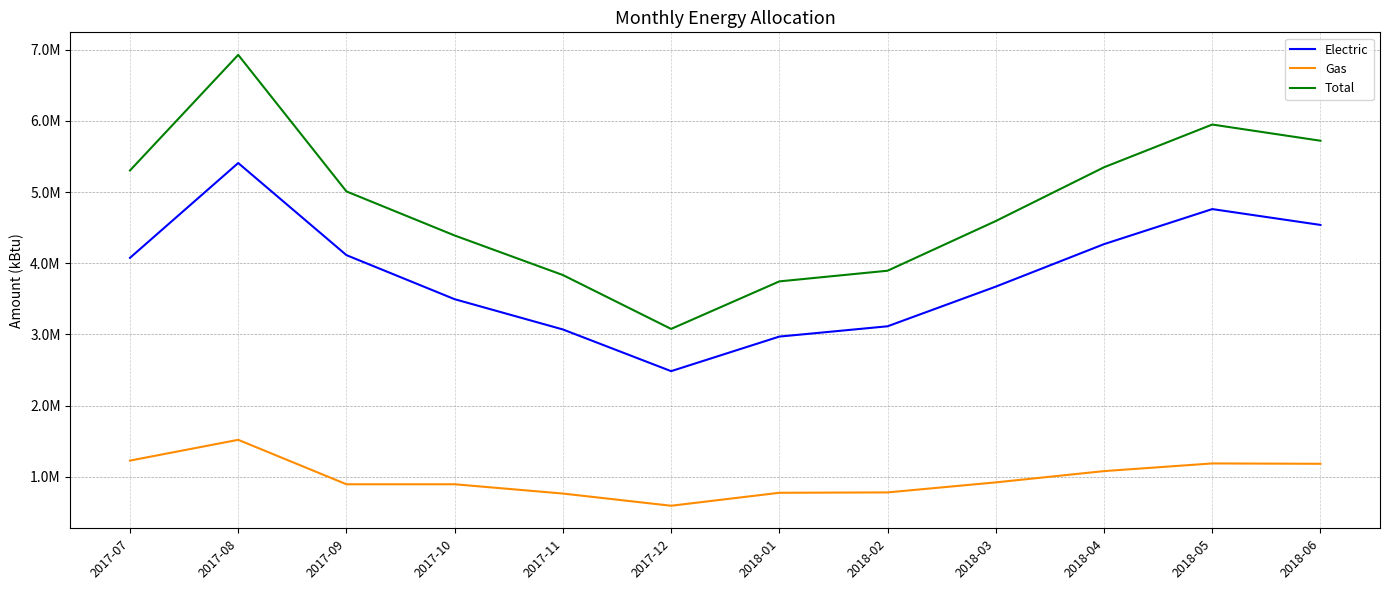

Where is Total nearest to the value 5002781?

2017-09